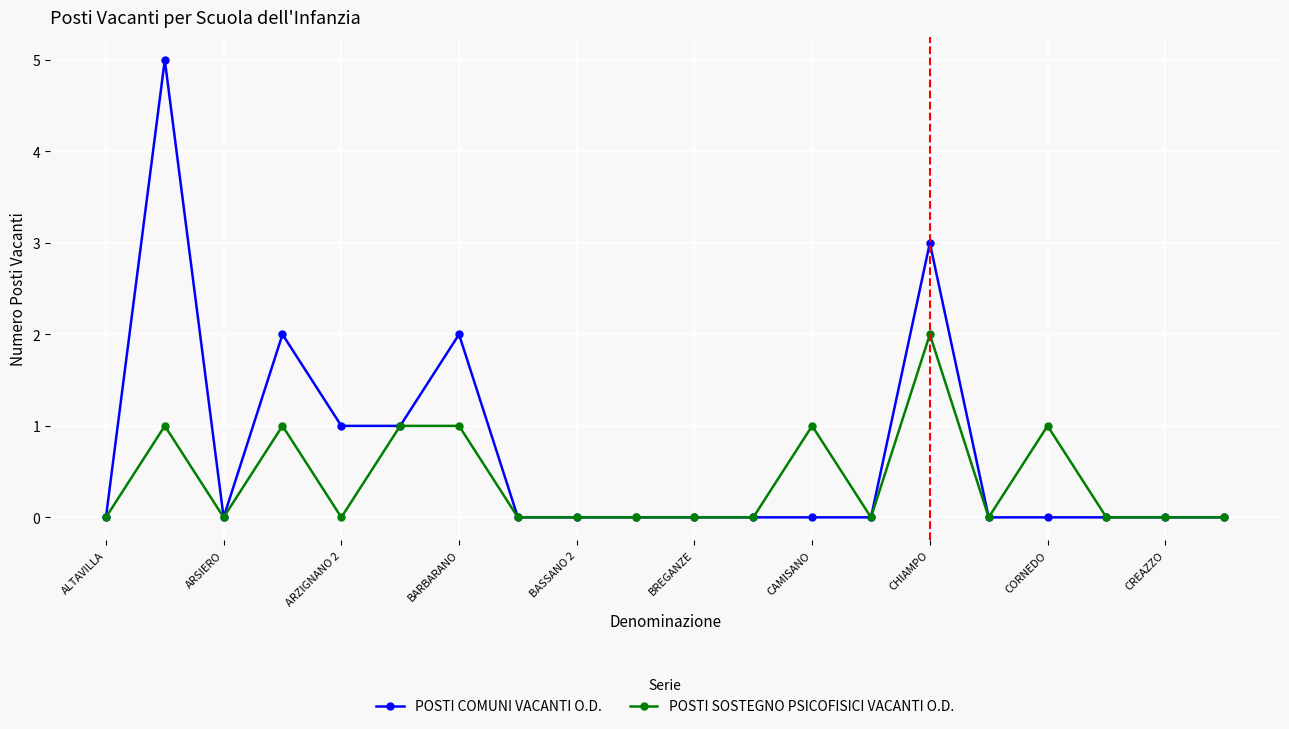

What is the difference between the maximum and minimum values in the POSTI COMUNI VACANTI O.D. series?

5